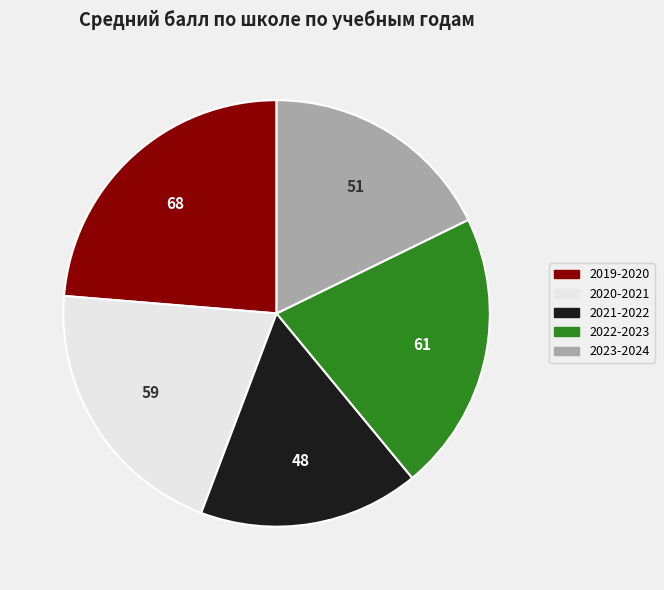

Combined, do 2022-2023 and 2020-2021 account for over 50%?

No